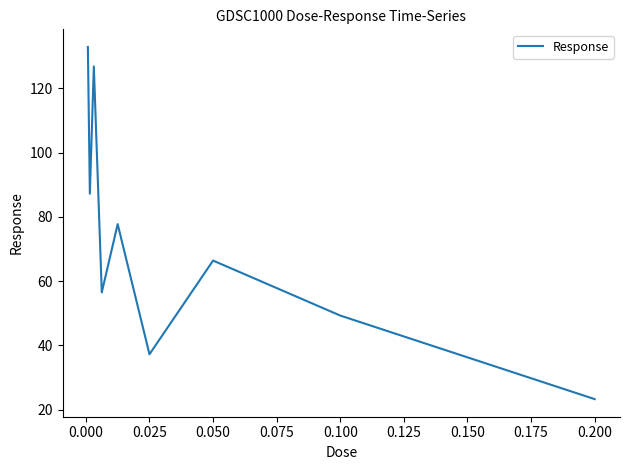

What is the smallest value displayed?

23.3